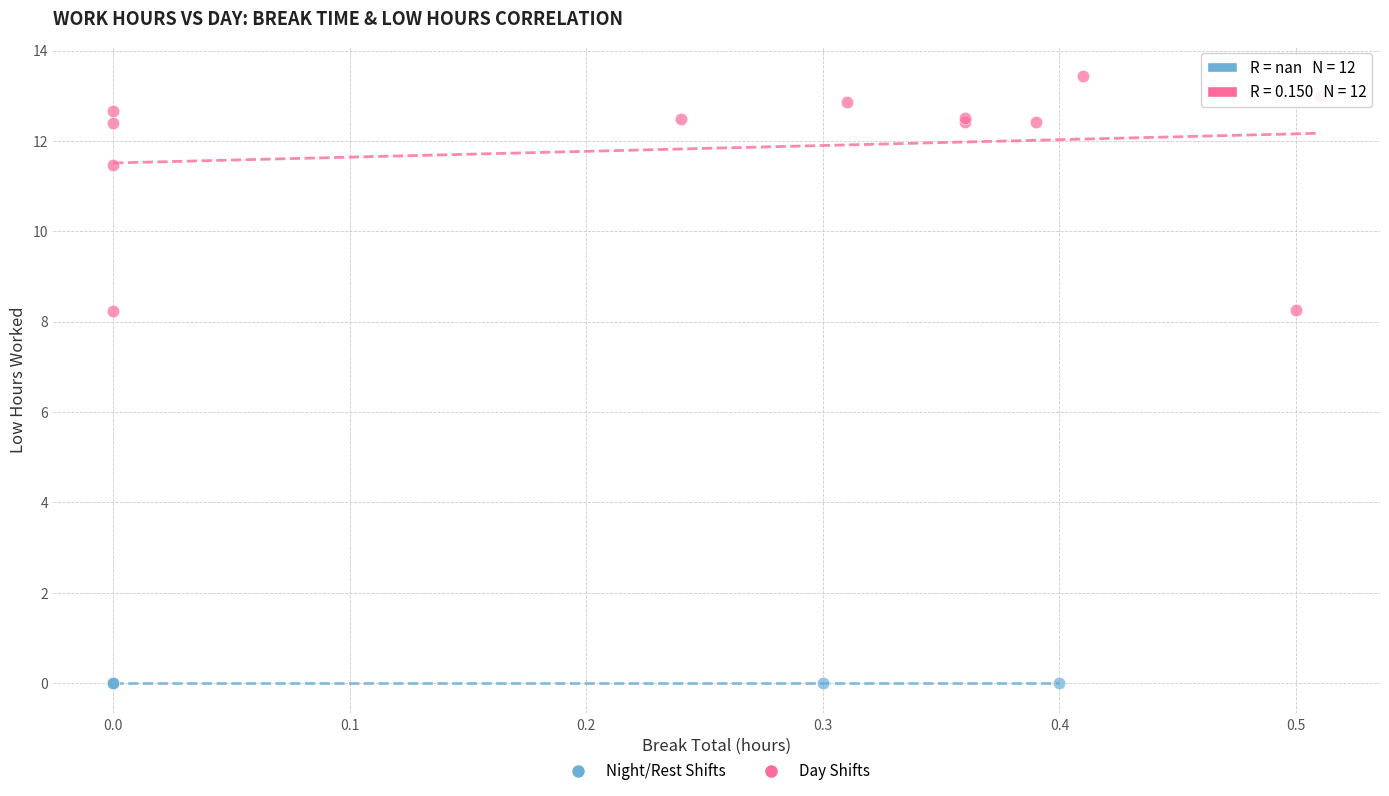

Which series reaches the maximum Y coordinate?

Day Shifts